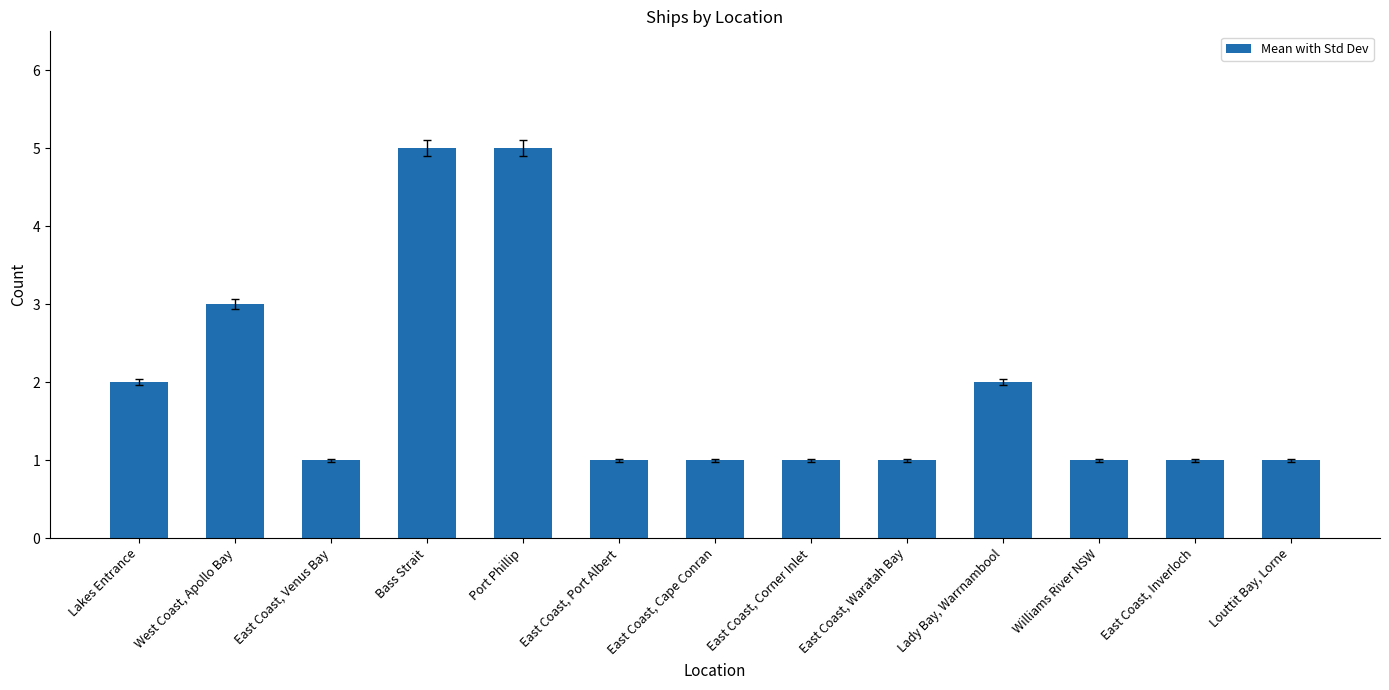

Is it true that the value at West Coast, Apollo Bay is 3?

True